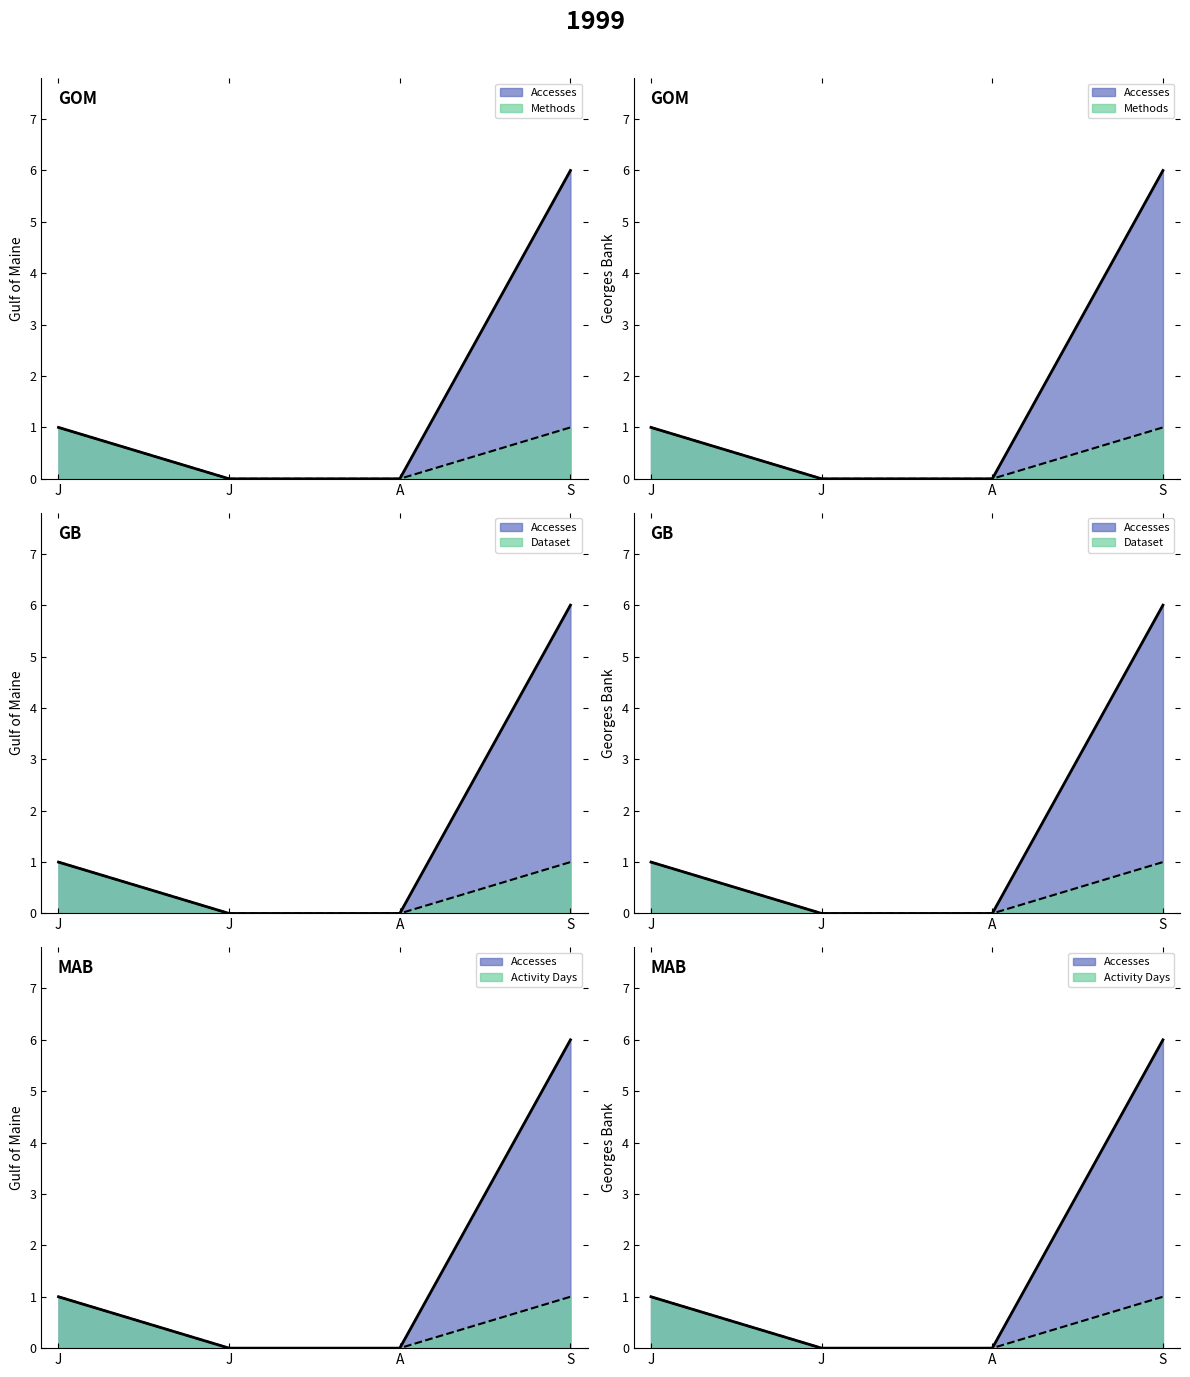

Reading right to left, list all the values displayed in this chart.

Accesses: 6	0	0	1
Methods: 1	0	0	1
Dataset: 1	0	0	1
Activity Days: 1	0	0	1